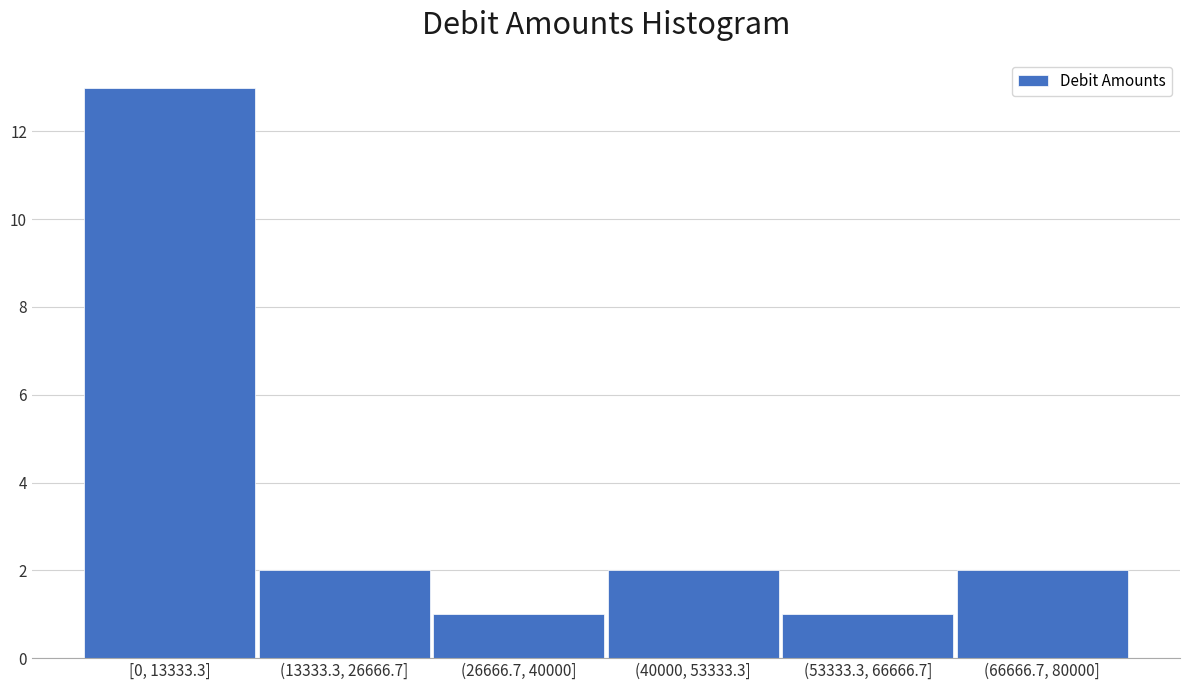

Reading left to right, what are all the values shown in this chart?

[0, 13333.3]=13	(13333.3, 26666.7]=2	(26666.7, 40000]=1	(40000, 53333.3]=2	(53333.3, 66666.7]=1	(66666.7, 80000]=2